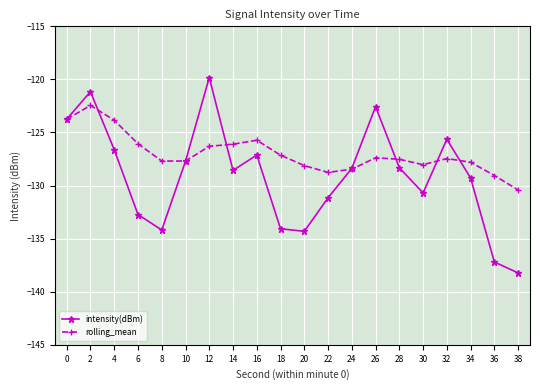

True or false: rolling_mean has more than 0 interior local peaks.

True